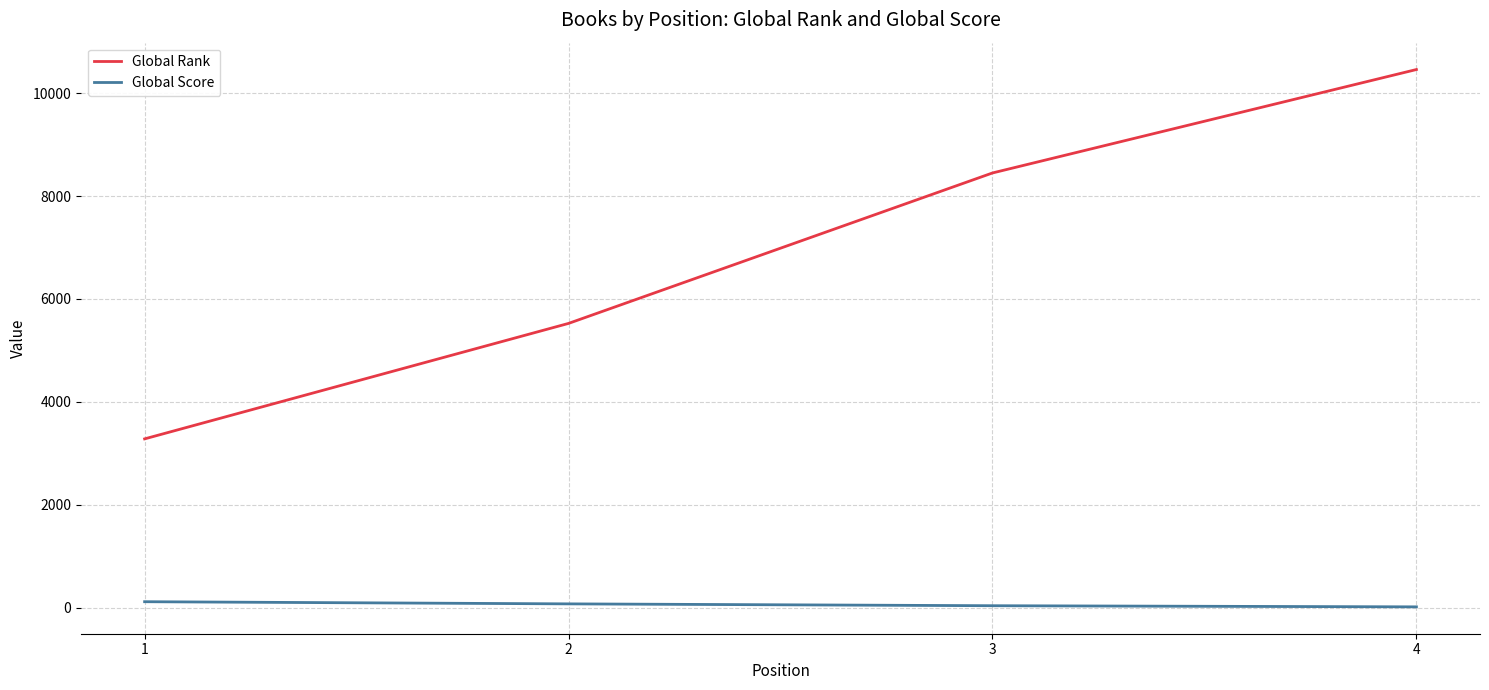

The Global Rank series shows 5330 at 3. True or false?

False